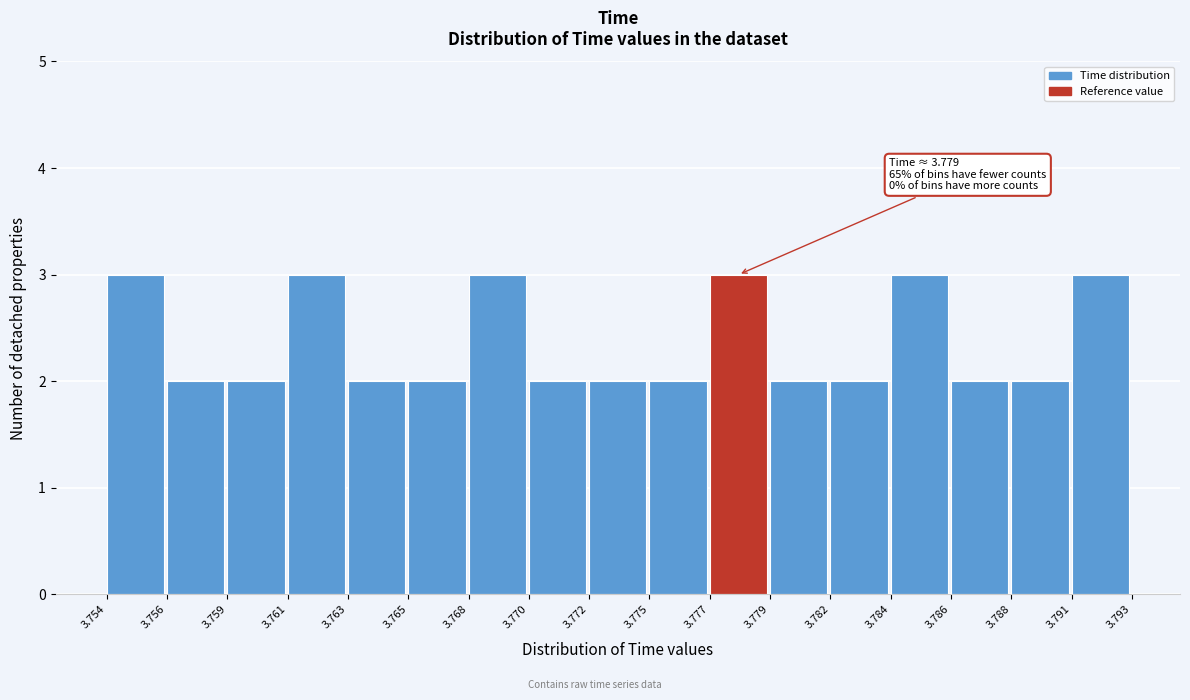

Reading right to left, what are all the values shown in this chart?

3.791=3	3.788=2	3.786=2	3.784=3	3.782=2	3.779=2	3.777=3	3.775=2	3.772=2	3.770=2	3.768=3	3.765=2	3.763=2	3.761=3	3.759=2	3.756=2	3.754=3